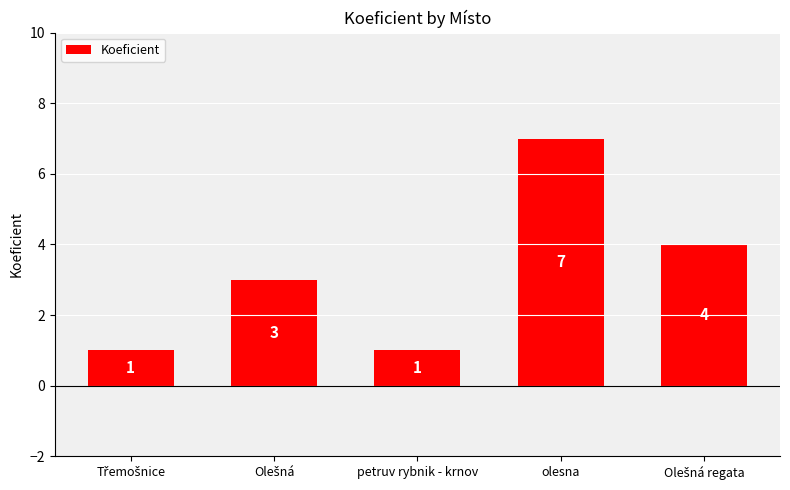

What is the value of the 5th bar from the left?

4